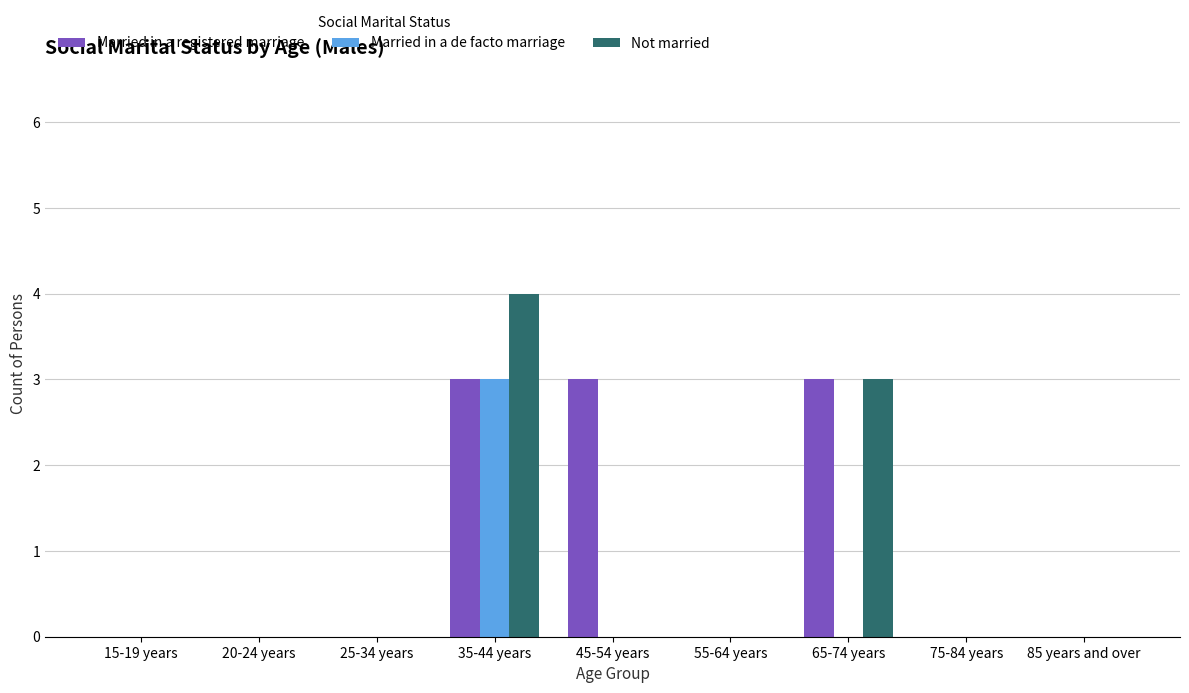

What is the sum of all Married in a registered marriage values?

9